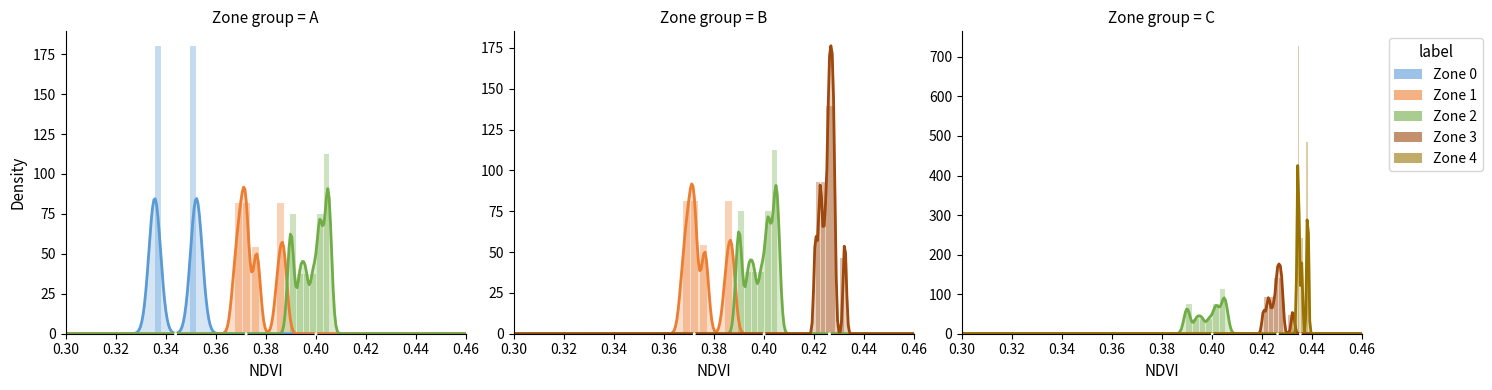

Which series has the largest total across all categories?

Zone 4